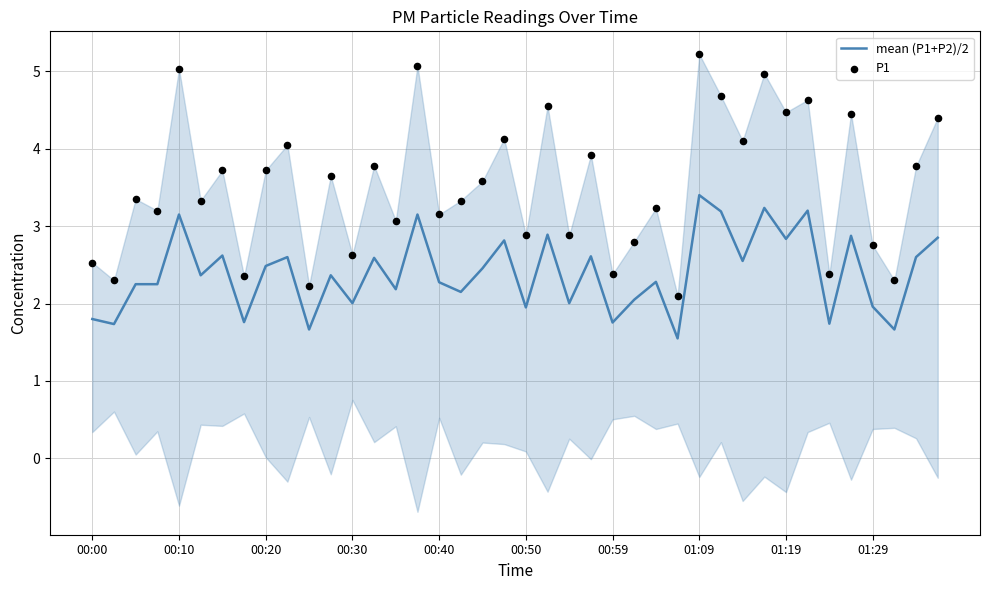

Which series has the largest total across all categories?

P1